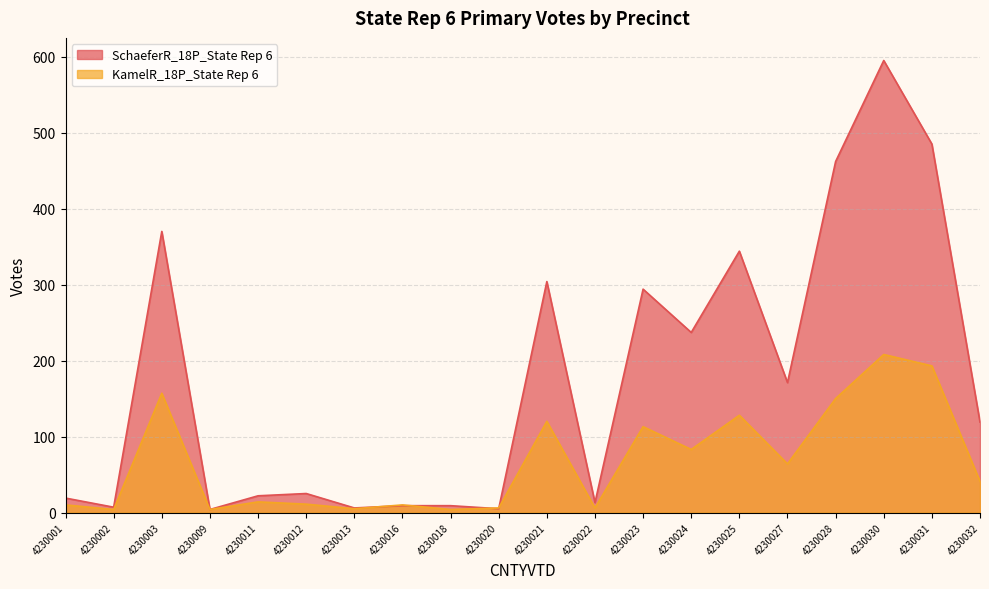

At which label is KamelR_18P_State Rep 6 closest to 106?

4230023